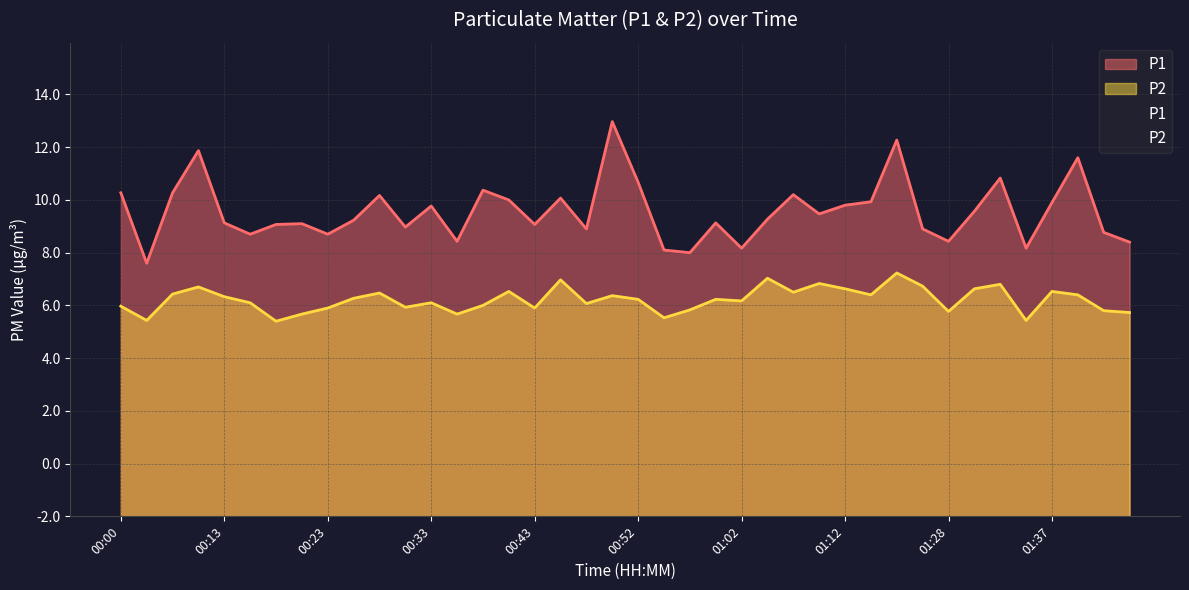

Reading left to right, list all the values displayed in this chart.

P1: 12.3	9.6	12.3	13.9	11.1	10.7	11.1	11.1	10.7	11.2	12.2	11.0	11.8	10.4	12.4	12.0	11.1	12.1	10.9	15.0	12.7	10.1	10.0	11.1	10.2	11.3	12.2	11.5	11.8	11.9	14.3	10.9	10.4	11.6	12.8	10.2	11.9	13.6	10.8	10.4
P2: 8.0	7.4	8.4	8.7	8.3	8.1	7.4	7.7	7.9	8.3	8.5	7.9	8.1	7.7	8.0	8.5	7.9	9.0	8.1	8.4	8.2	7.5	7.8	8.2	8.2	9.0	8.5	8.8	8.6	8.4	9.2	8.7	7.8	8.6	8.8	7.4	8.5	8.4	7.8	7.7